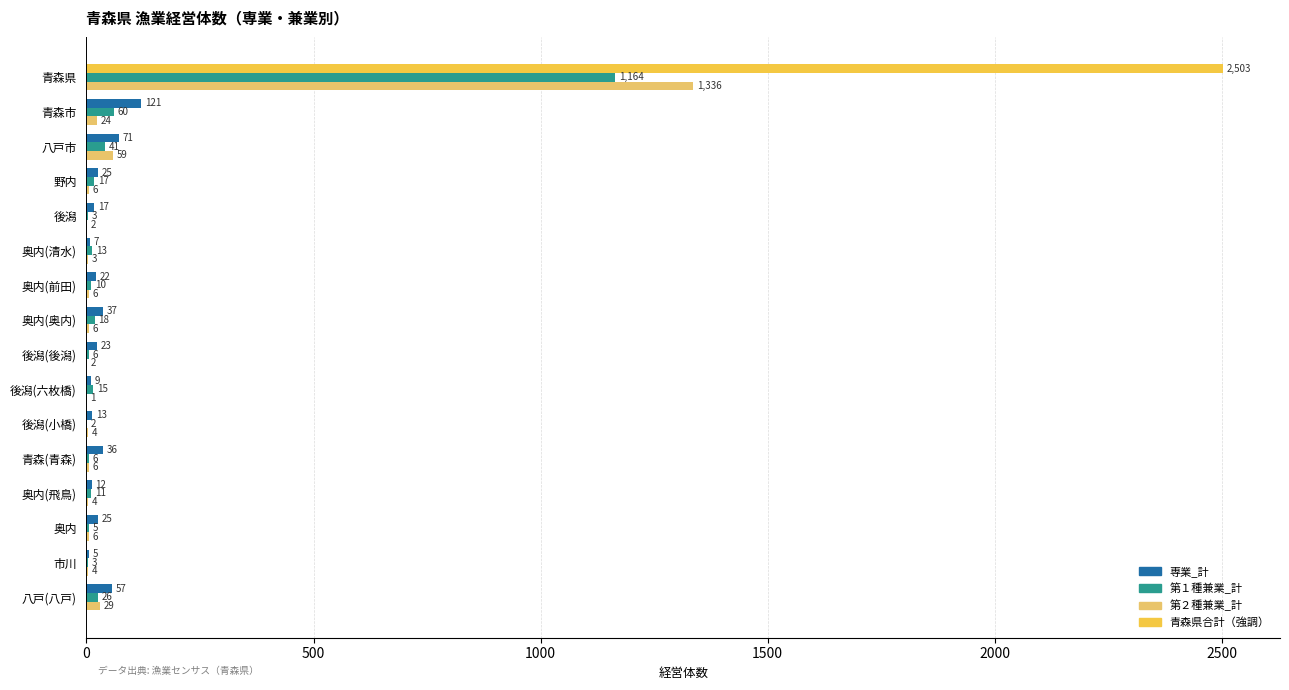

What is the highest value of the 専業_計 series?

2503